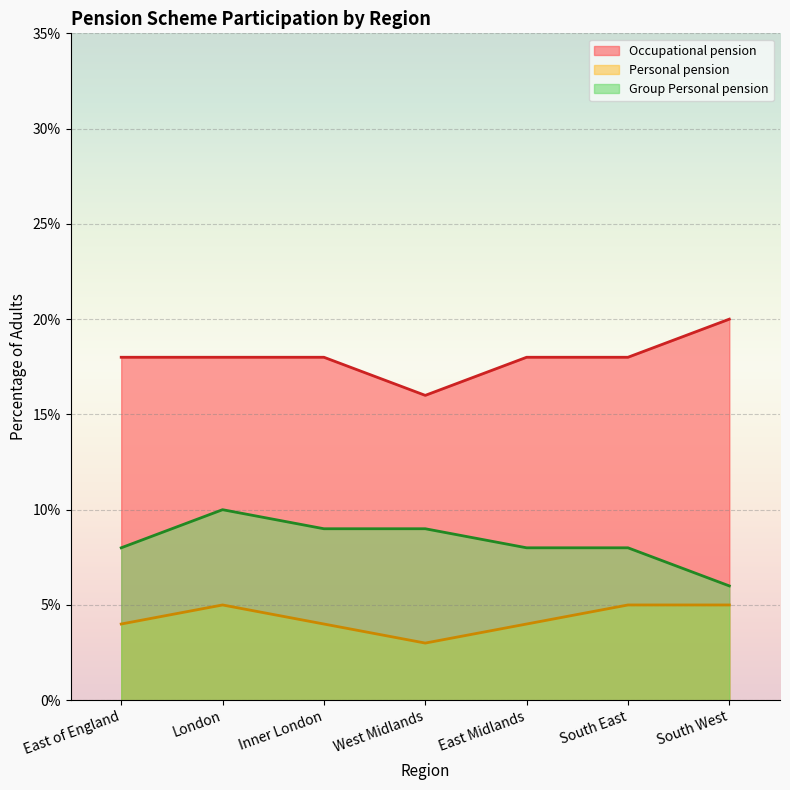

What is the total value across all series at East Midlands?

30